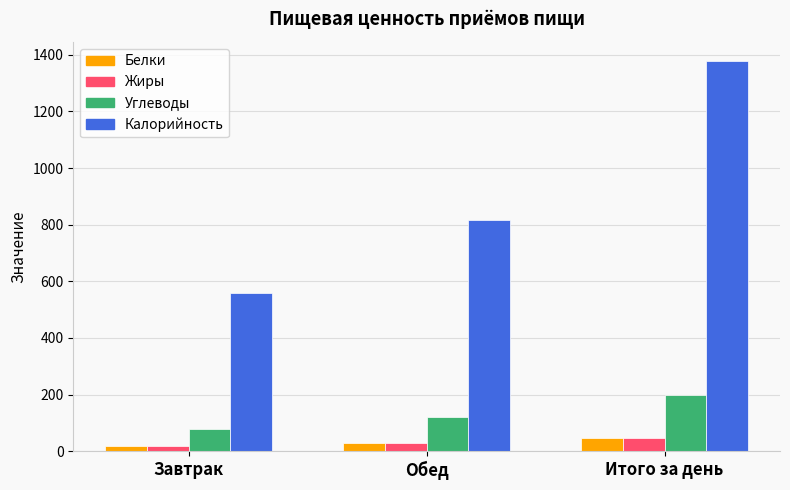

What position from the right is Завтрак?

3